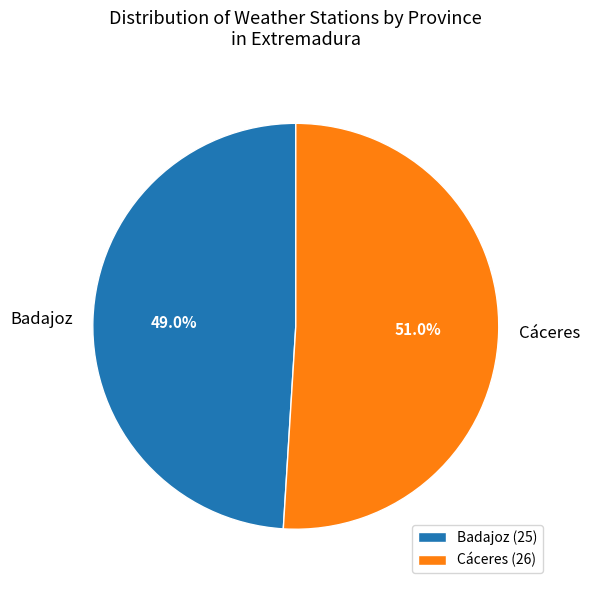

What percentage is NOT represented by Badajoz?

51.0%